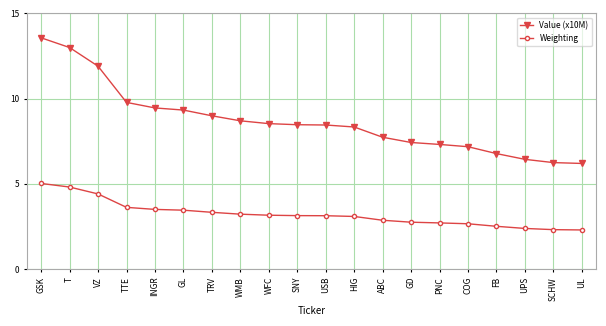

What are all the series names shown in the legend?

Value (x10M), Weighting